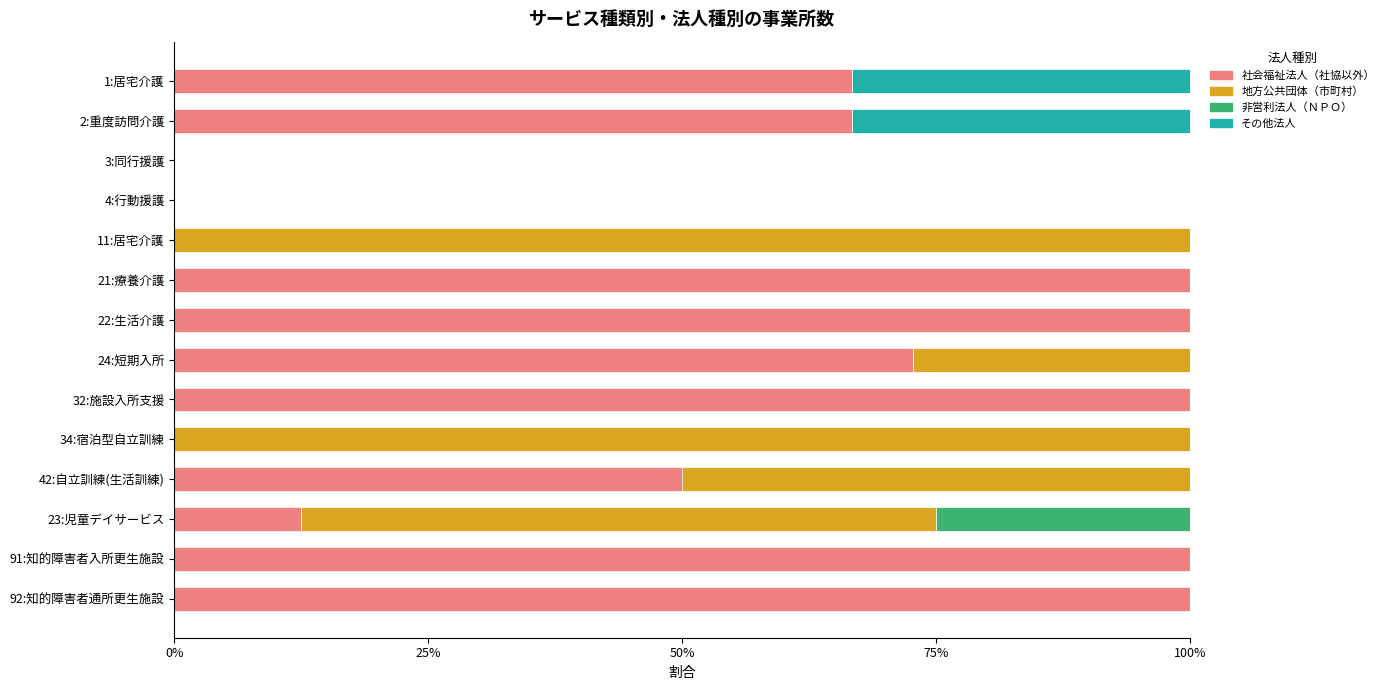

What are all the series names shown in the legend?

社会福祉法人（社協以外）, 地方公共団体（市町村）, 非営利法人（ＮＰＯ）, その他法人